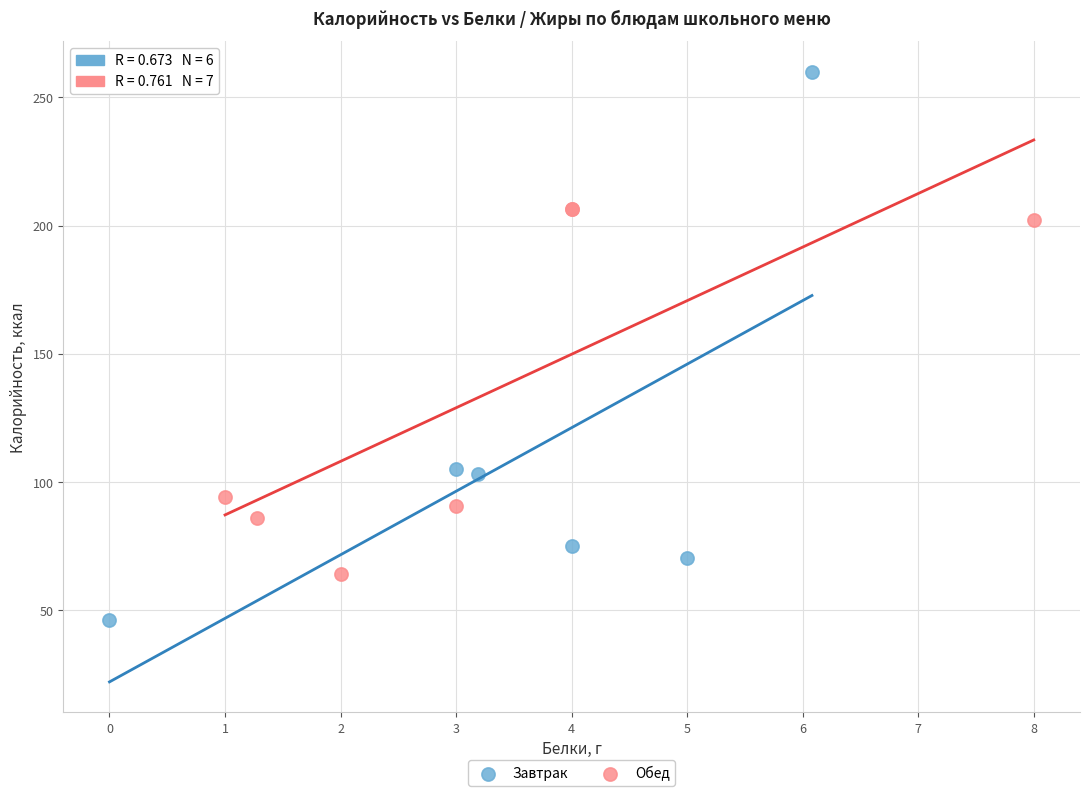

Which series reaches the maximum Y coordinate?

Завтрак